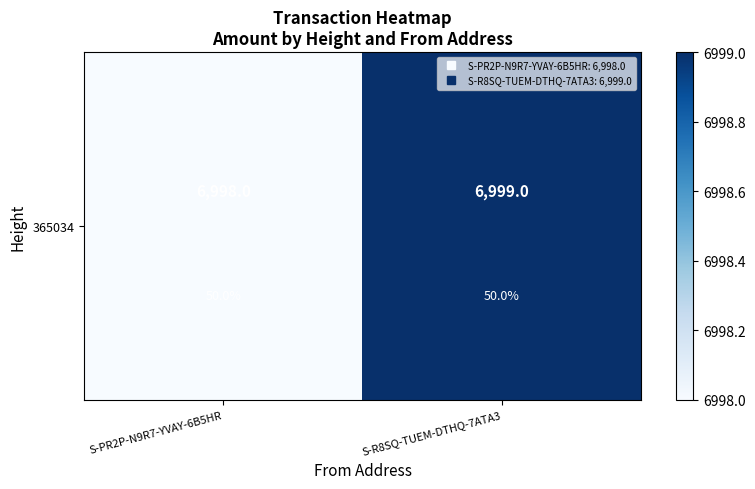

What is the ratio of the value at S-PR2P-N9R7-YVAY-6B5HR to the value at S-R8SQ-TUEM-DTHQ-7ATA3?

1.0